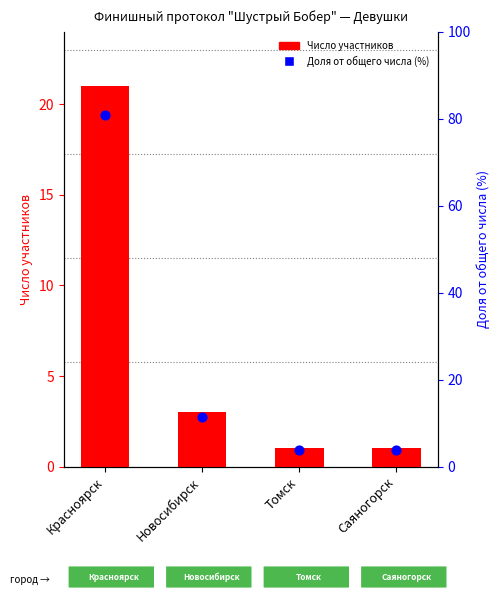

What are all the series names shown in the legend?

Число участников, Доля от общего числа (%)